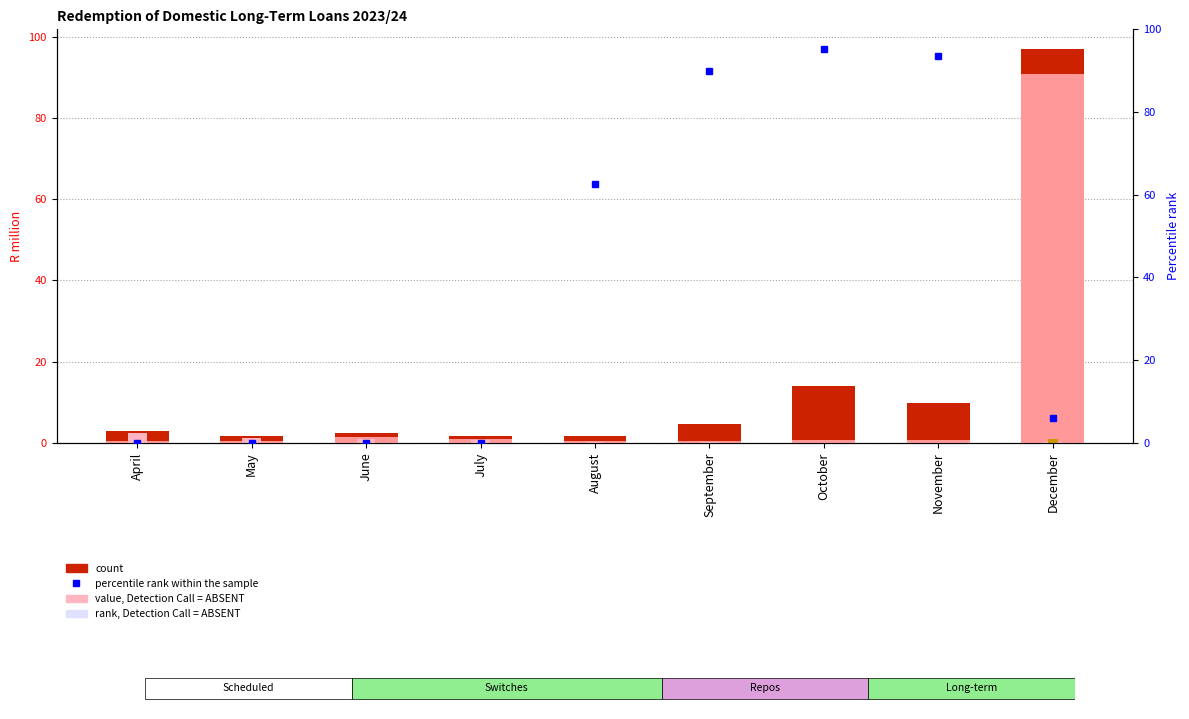

How many series are shown in this chart?

5